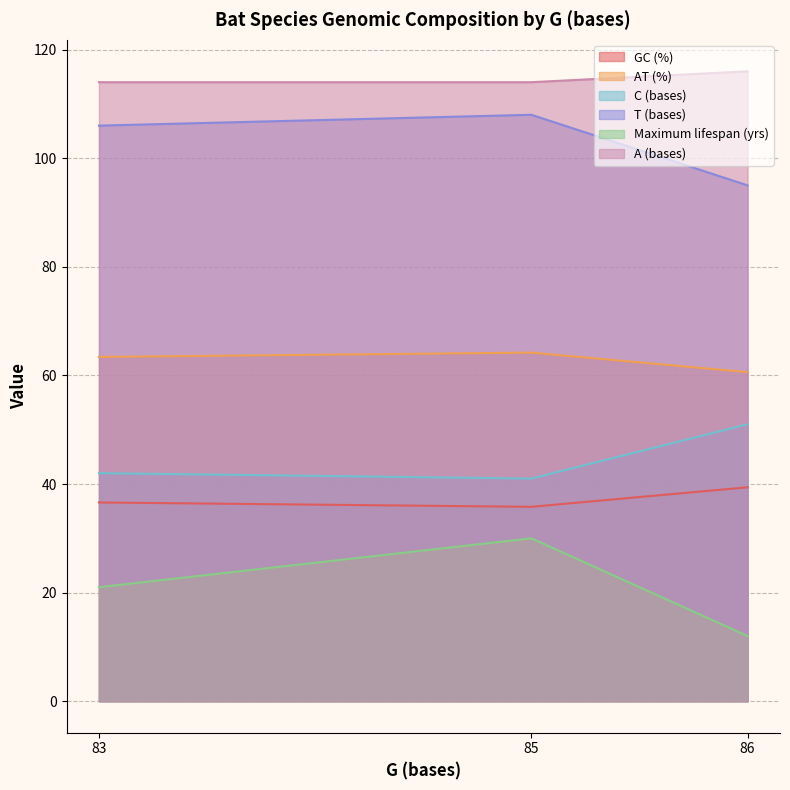

Which series has the largest range (max minus min)?

Maximum lifespan (yrs)